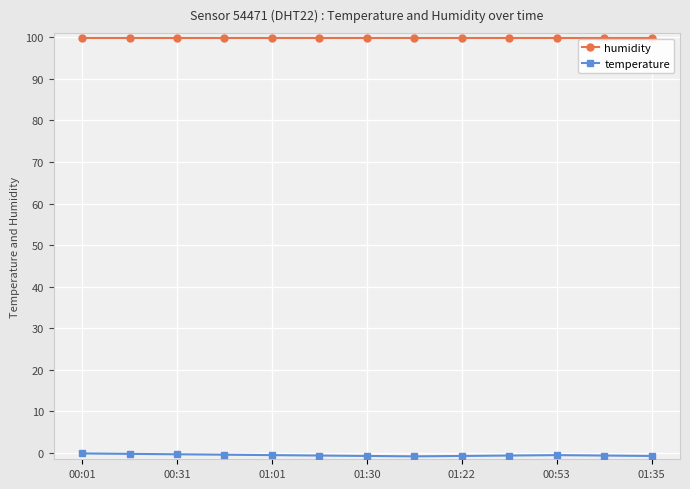

Which series has the largest total across all categories?

humidity